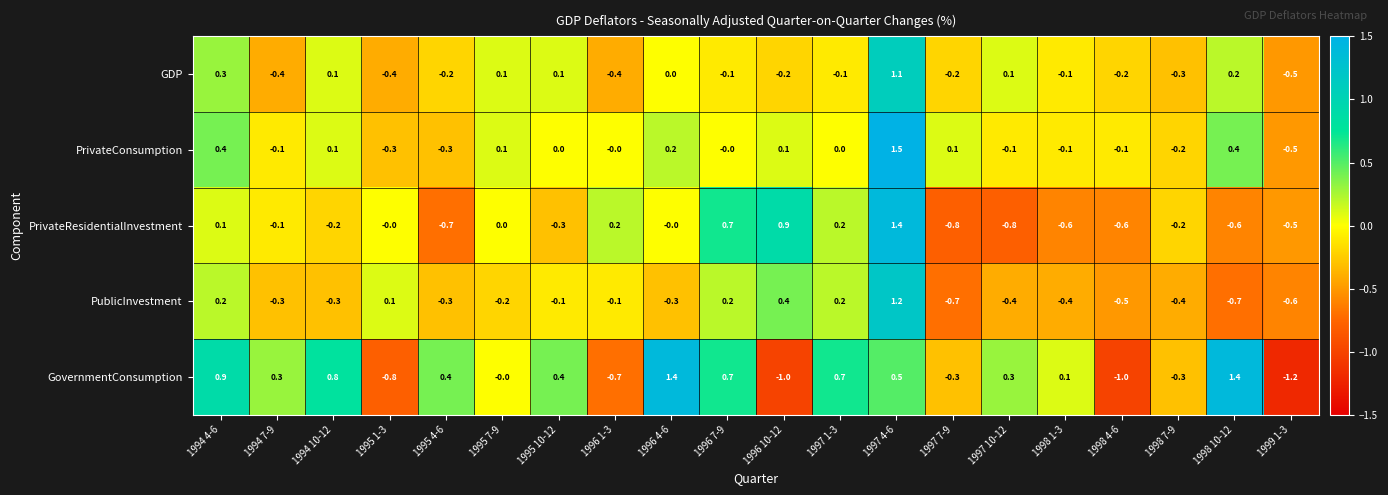

Which category has the lowest value across all series?

1999 1-3